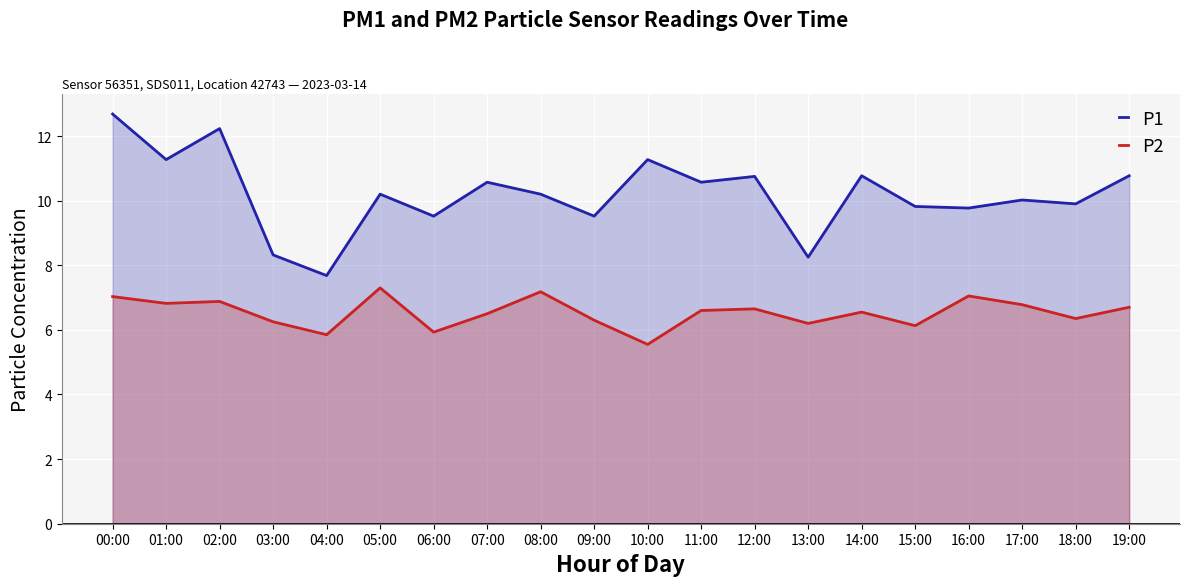

In P1, how many points are higher than both neighbors (excluding endpoints)?

7